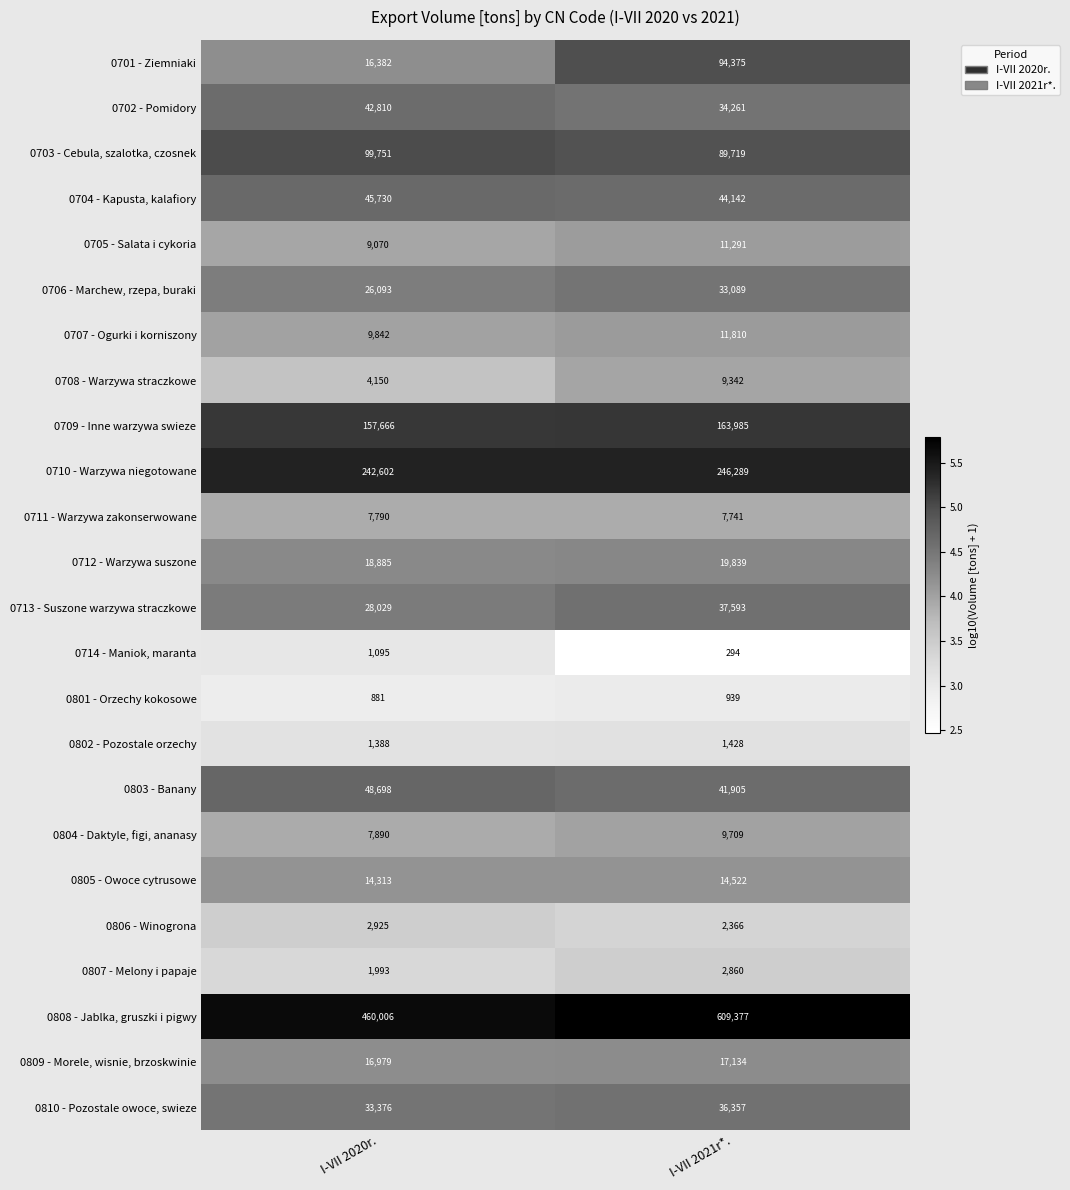

Is it true that 0711 - Warzywa zakonserwowane equals 7790 at I-VII 2020r.?

True